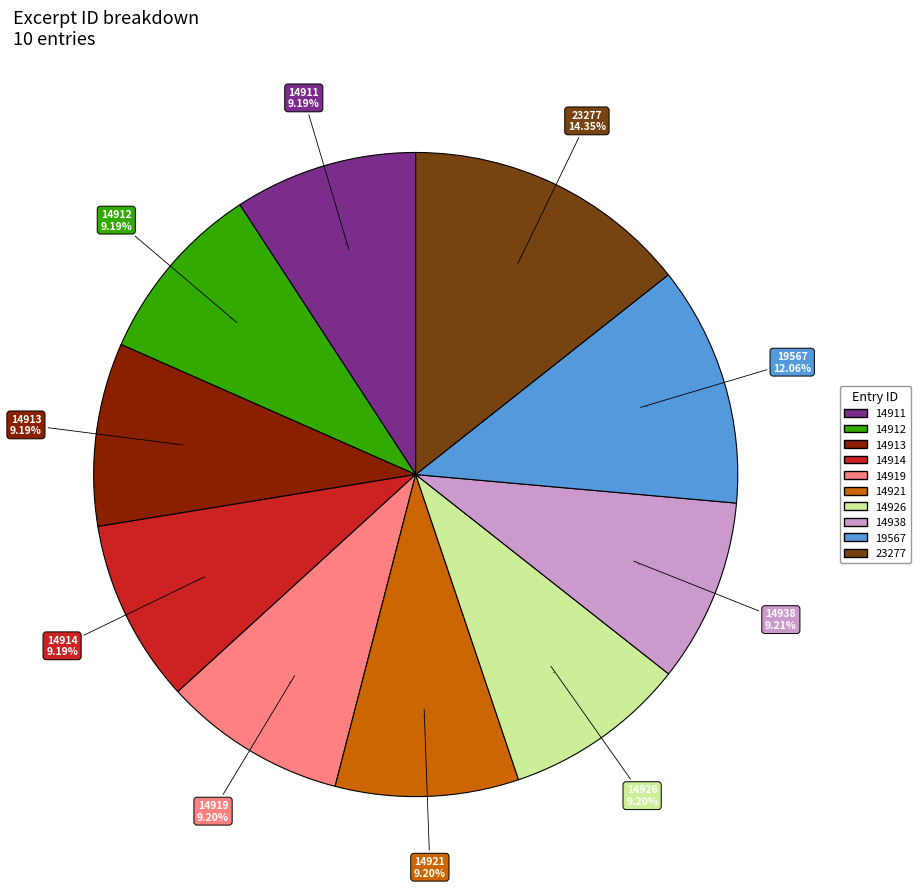

Rank the categories by value from highest to lowest.

23277, 19567, 14938, 14926, 14921, 14919, 14914, 14913, 14912, 14911